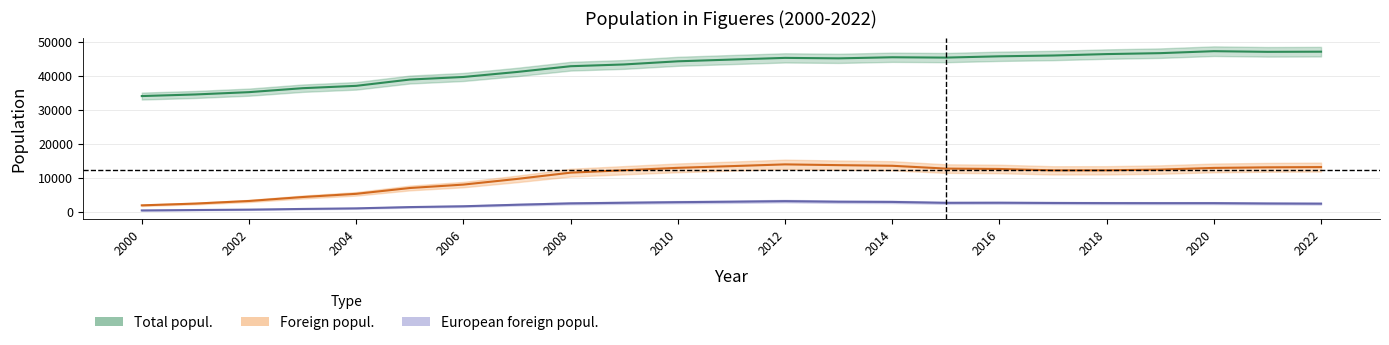

What is the value of the European foreign popul. point at the 14th from the left?

2915